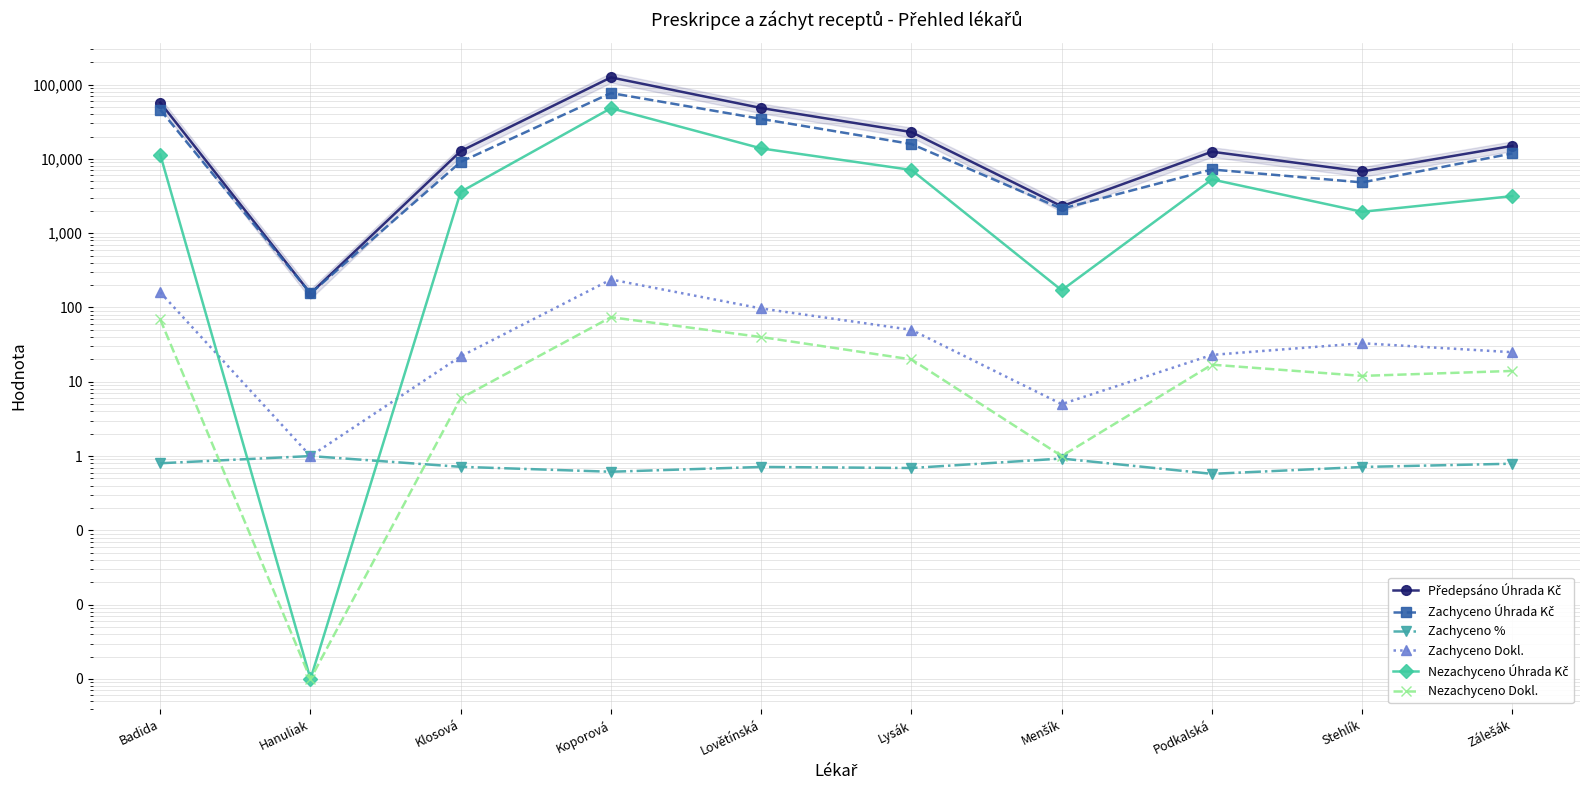

True or false: Zachyceno Úhrada Kč and Zachyceno Dokl. intersect in this chart.

False